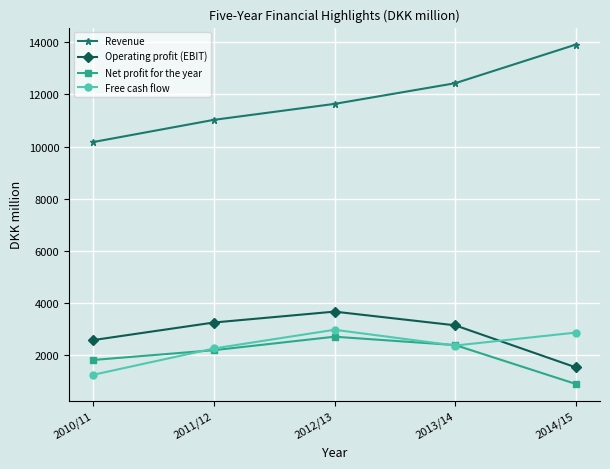

Which series has the largest total across all categories?

Revenue